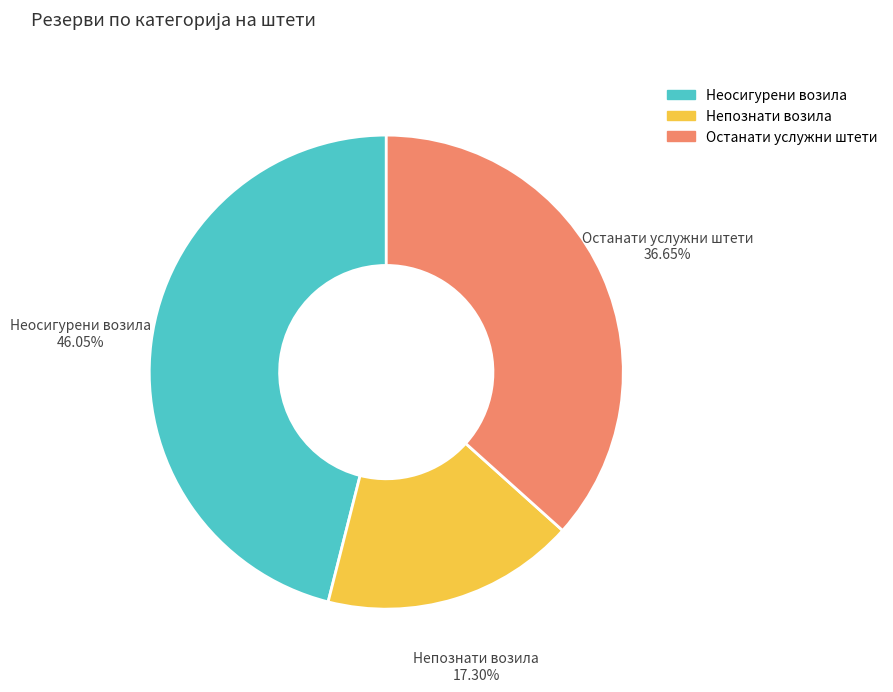

Which slice is the largest?

Неосигурени возила